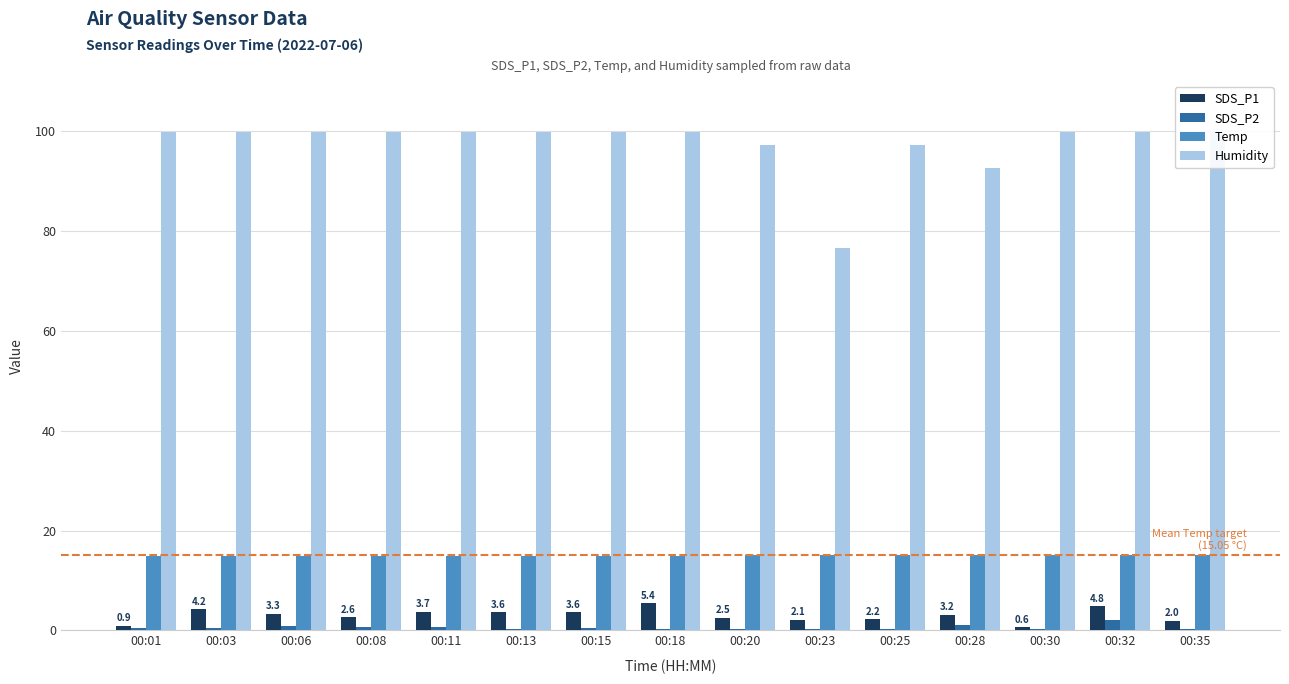

Which series changed the most between 00:06 and 00:11?

SDS_P1